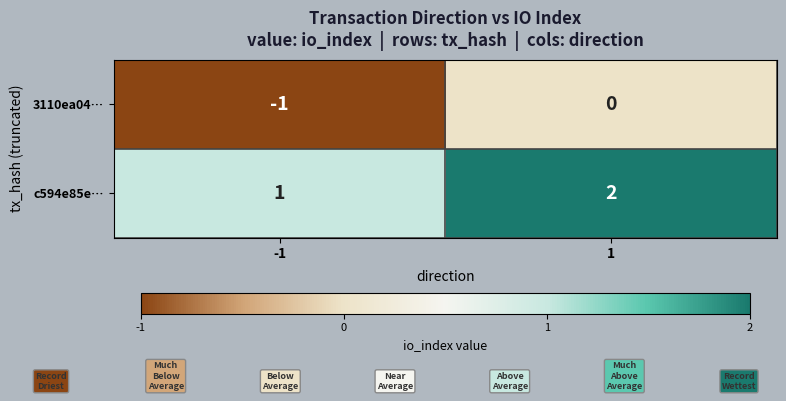

List the series in order of their overall mean, lowest first.

3110ea04…, c594e85e…